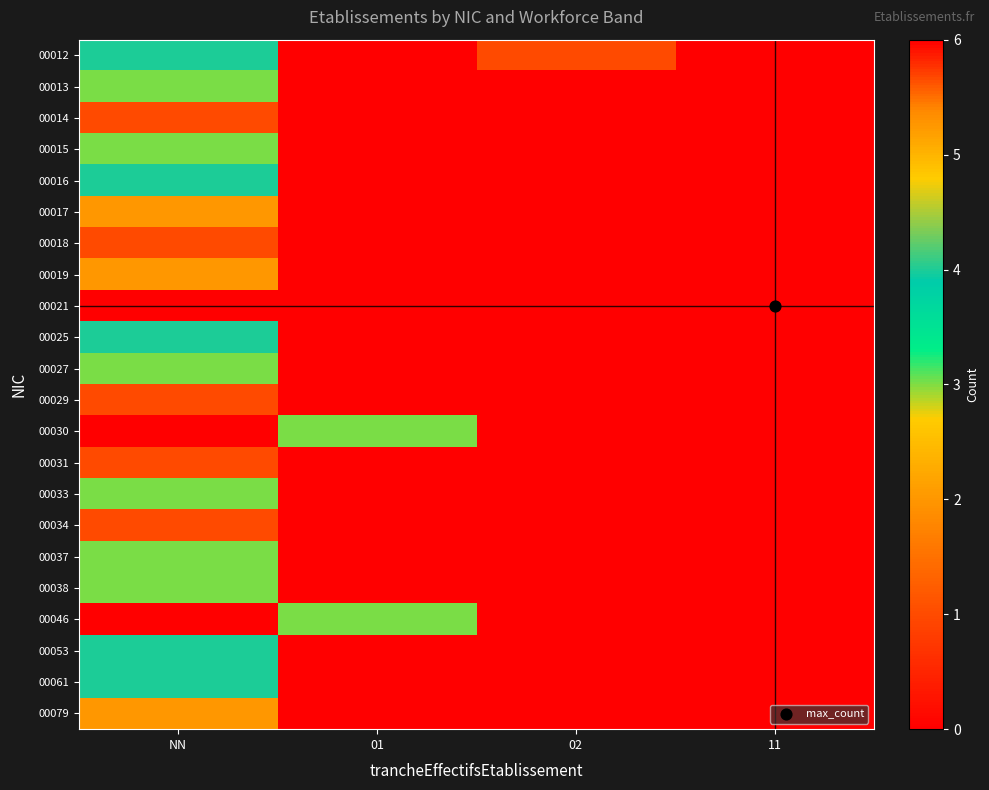

What is the greatest value displayed?

6